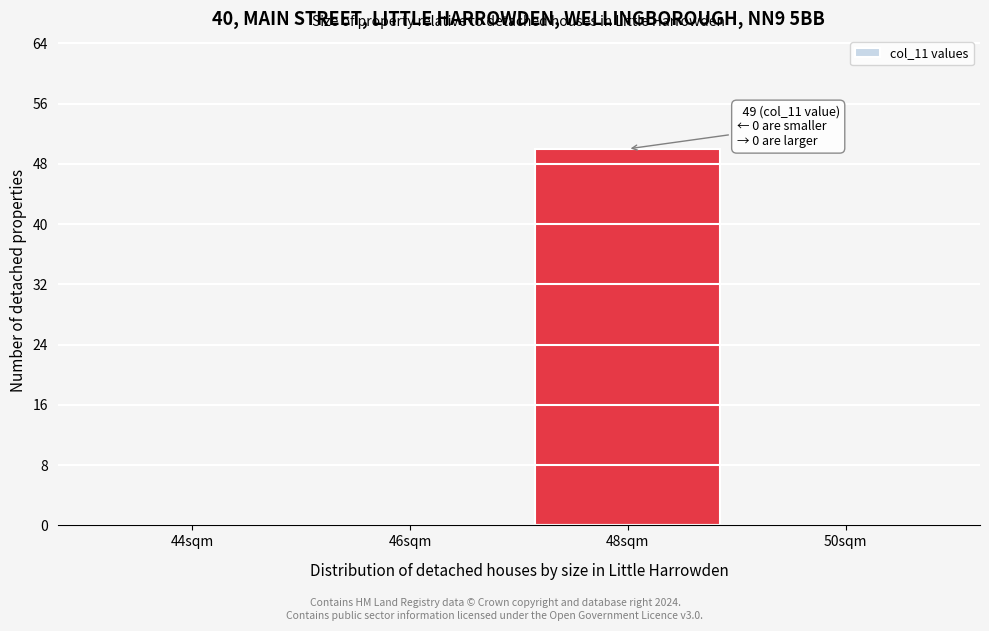

Reading left to right, what are all the values shown in this chart?

44sqm=0	46sqm=0	48sqm=50	50sqm=0